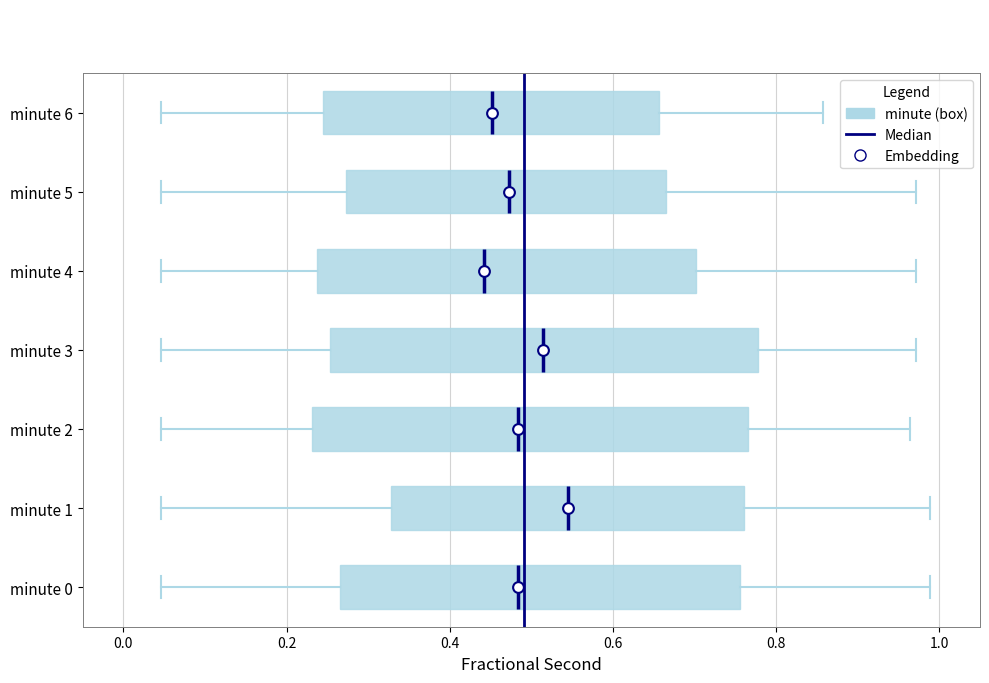

Reading bottom to top, read every box against the x-axis: the position of its median line, the range the box covers, and the ends of its whiskers. The values are not printed on the chart, so give them approximately, as read against the axis.

minute 0: median 0.48, box 0.26 to 0.76, whiskers 0.04 to 0.98
minute 1: median 0.54, box 0.32 to 0.76, whiskers 0.04 to 0.98
minute 2: median 0.48, box 0.24 to 0.76, whiskers 0.04 to 0.96
minute 3: median 0.52, box 0.26 to 0.78, whiskers 0.04 to 0.98
minute 4: median 0.44, box 0.24 to 0.70, whiskers 0.04 to 0.98
minute 5: median 0.48, box 0.28 to 0.66, whiskers 0.04 to 0.98
minute 6: median 0.46, box 0.24 to 0.66, whiskers 0.04 to 0.86